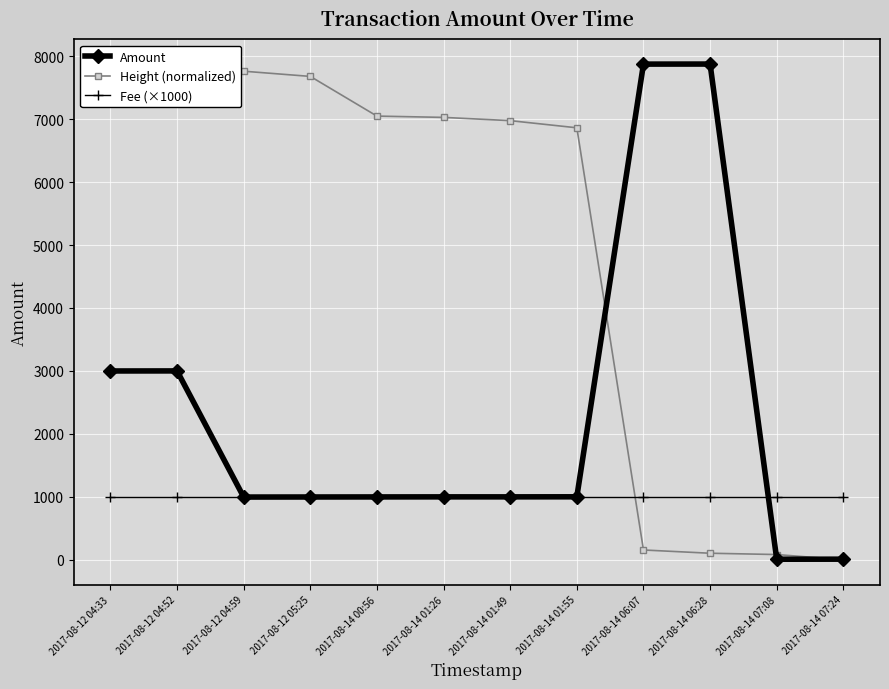

The Fee (×1000) series shows 1000.0 at 2017-08-12 05:25. True or false?

True